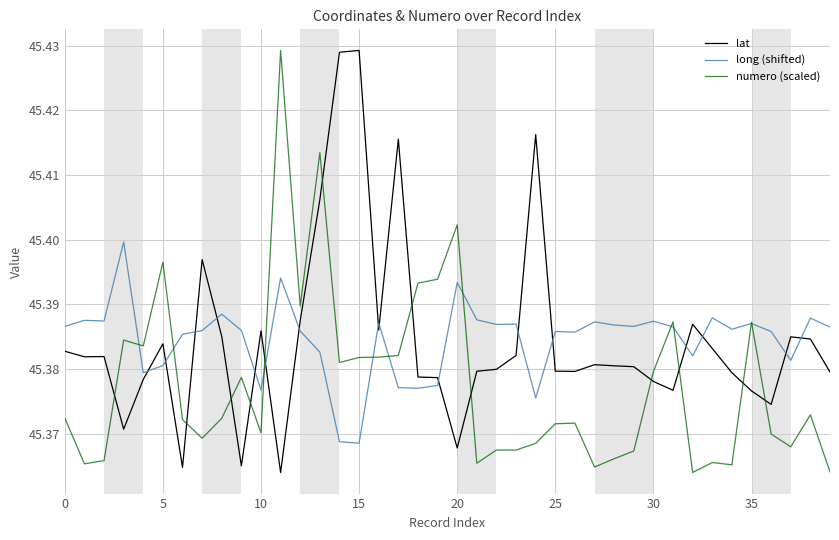

How many distinct data groups are displayed?

3